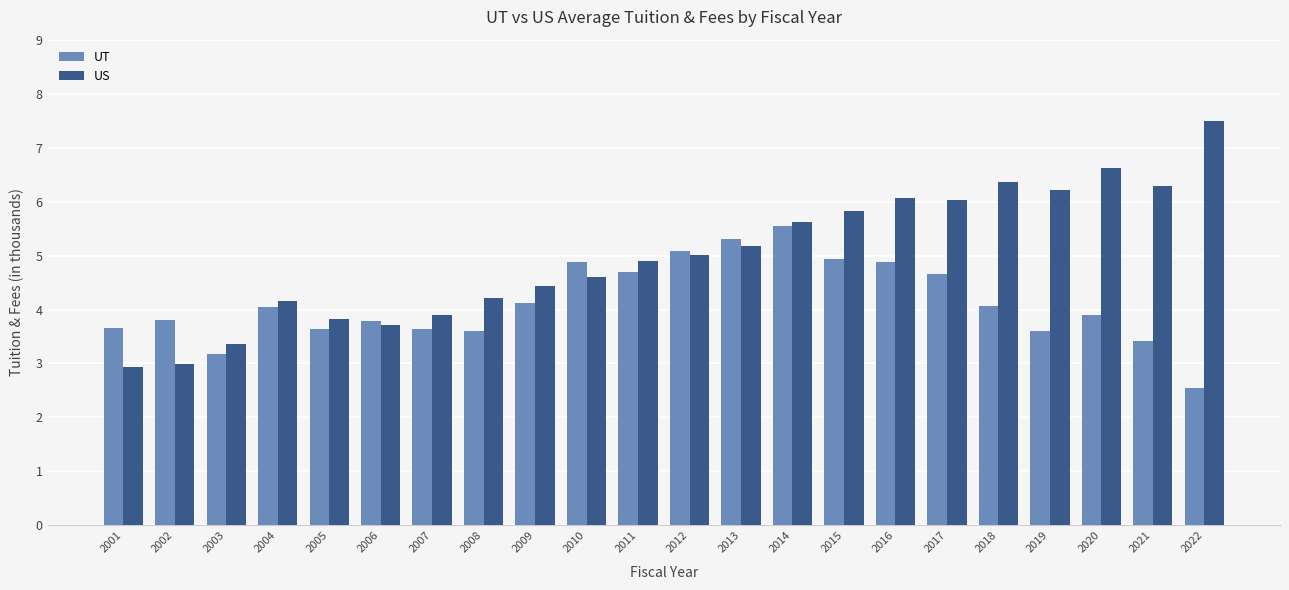

What is the approximate value of US at 2009?

4.4